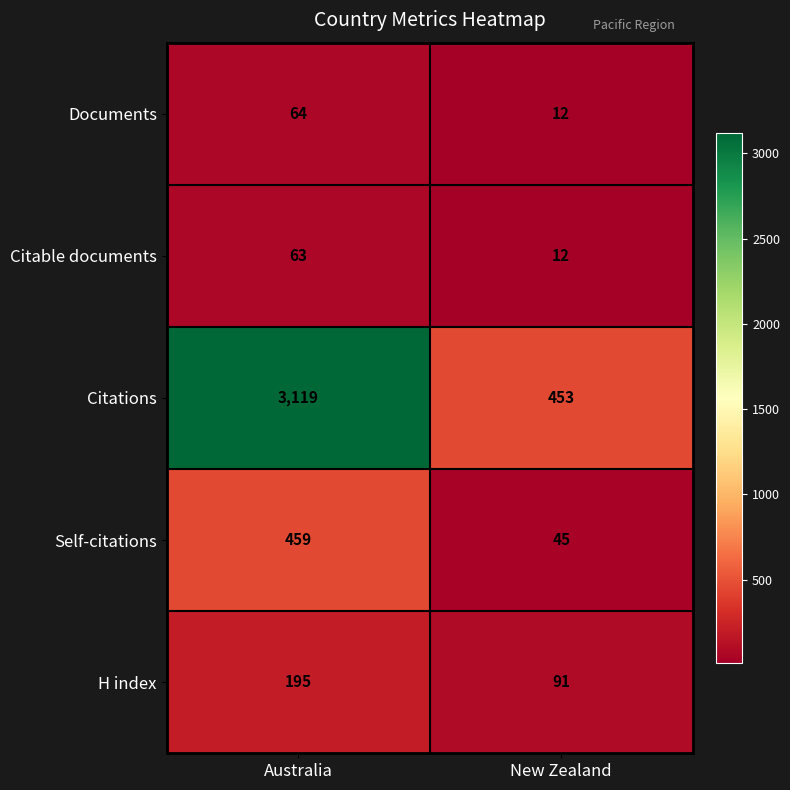

Which series has the largest total across all categories?

Citations